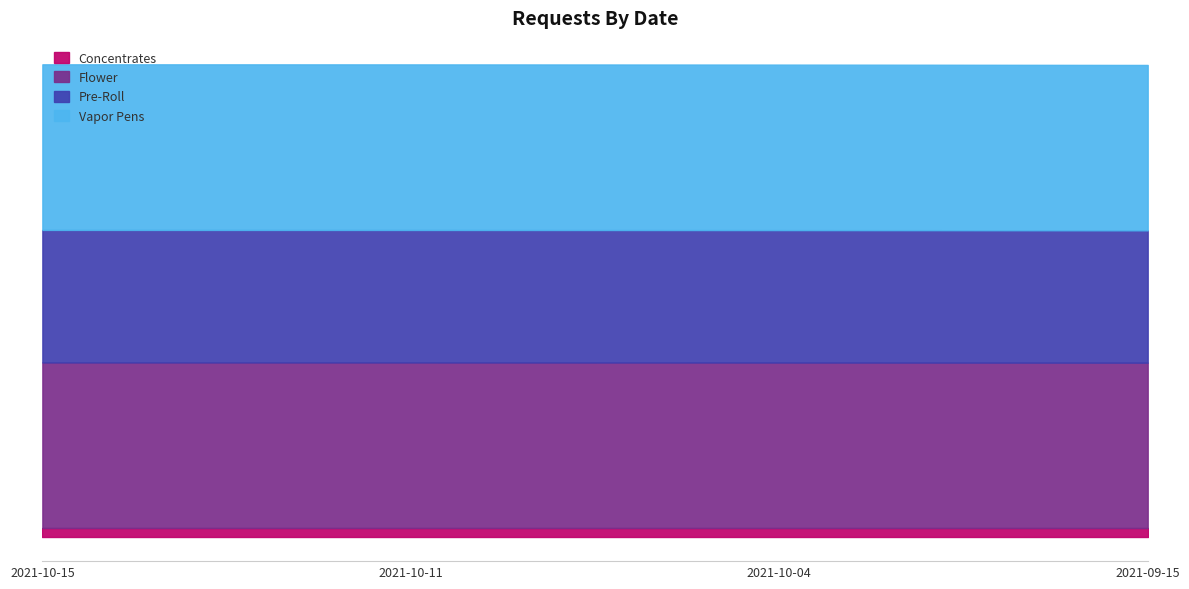

What is the ratio of the value at 2021-10-11 to the value at 2021-10-15?

1.0